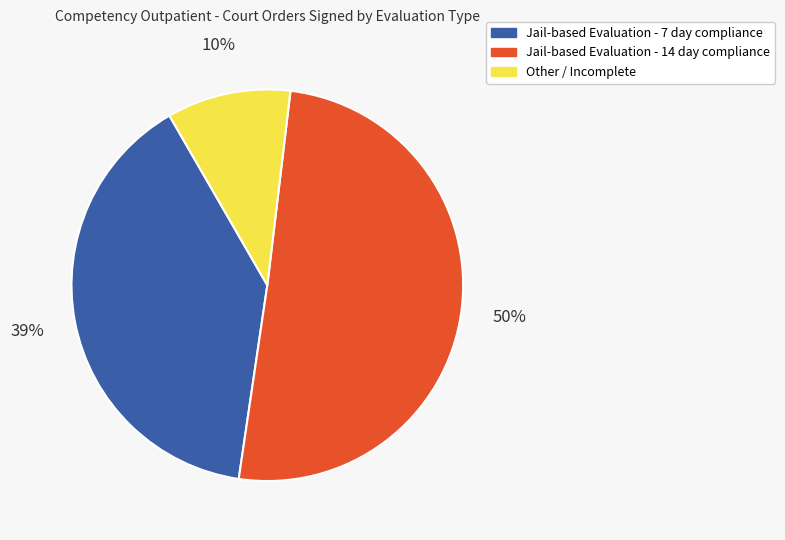

What is the ratio of the value at Jail-based Evaluation - 7 day compliance to the value at Jail-based Evaluation - 14 day compliance?

0.8